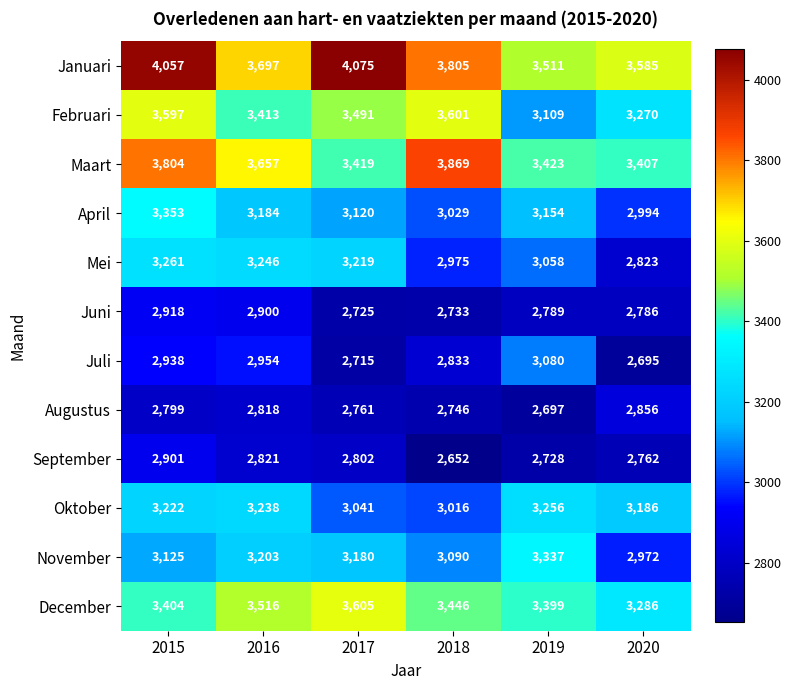

Where is Juli nearest to the value 2887?

2015